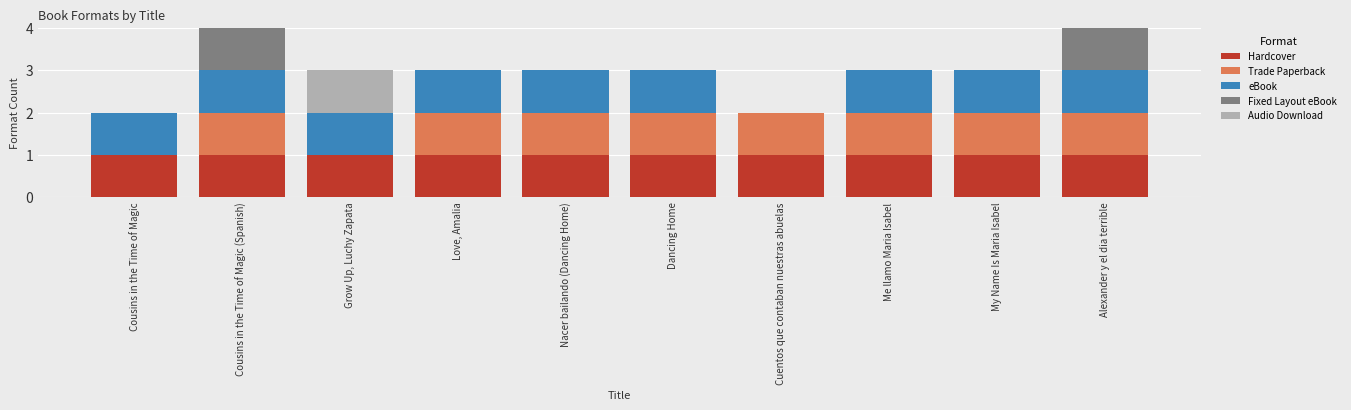

The value of Hardcover at Love, Amalia is 1. True or false?

True